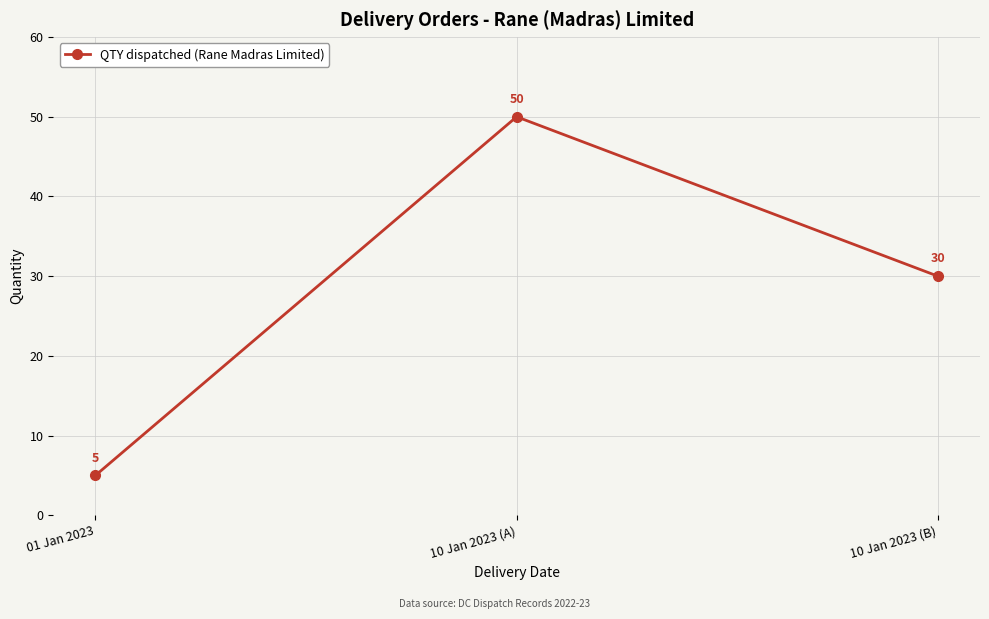

Is this an area chart (filled region under the line)?

No